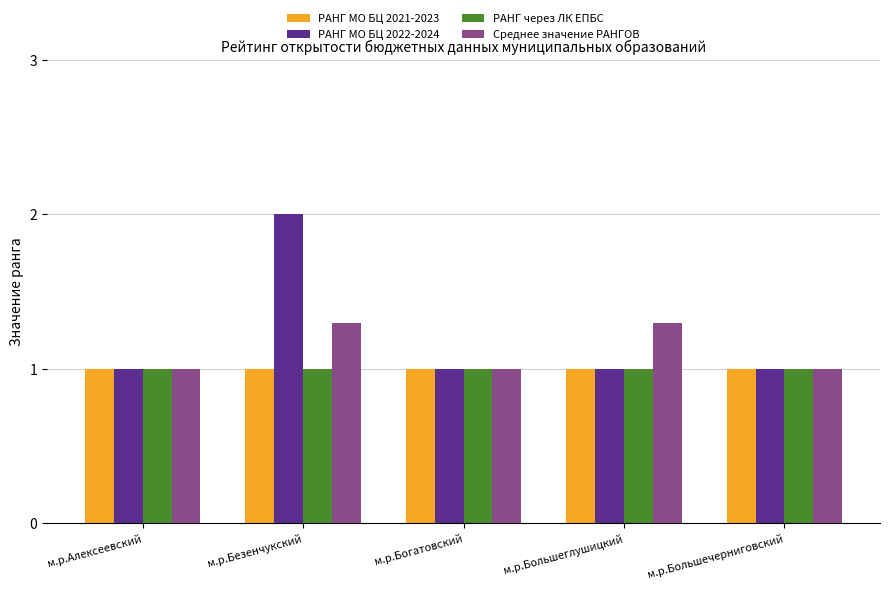

What is the sum of all РАНГ через ЛК ЕПБС values?

5.0